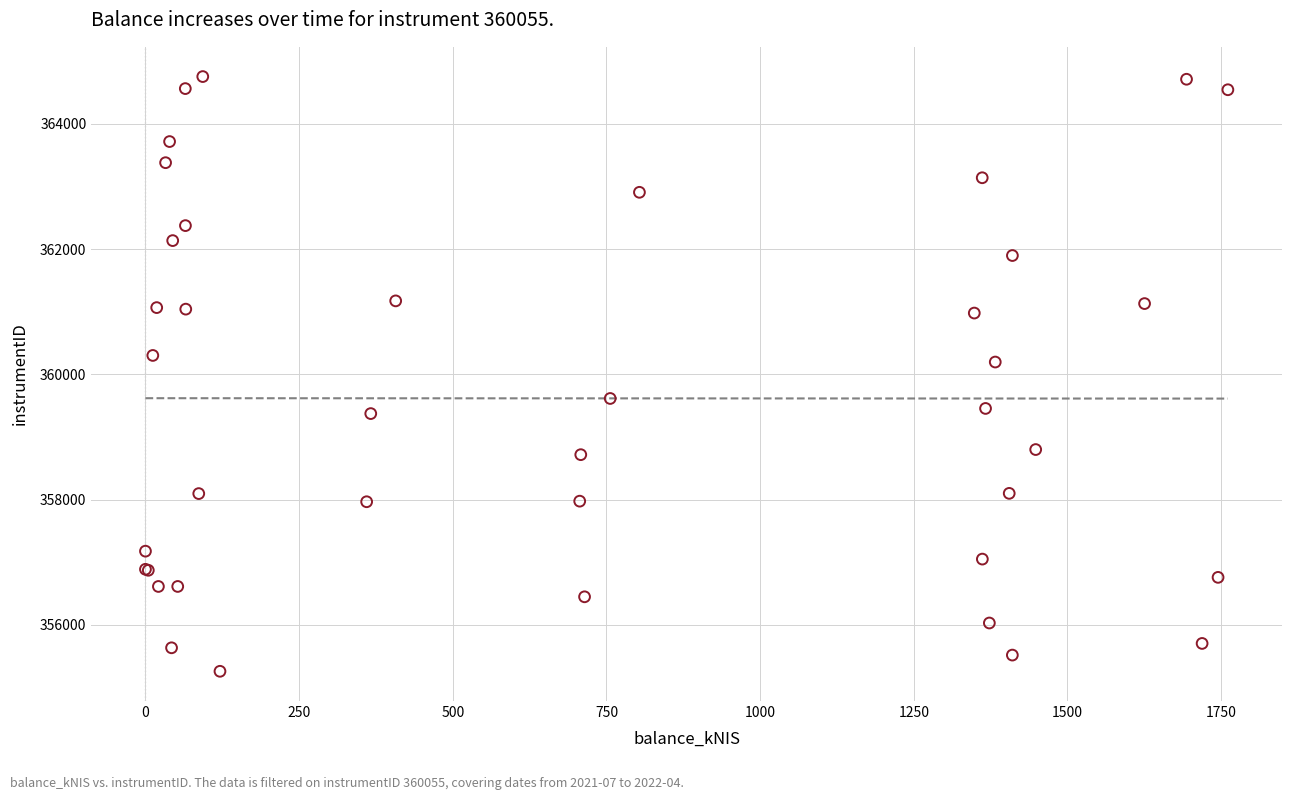

What Y value in the scatter plot is closest to 360007?

360197.3